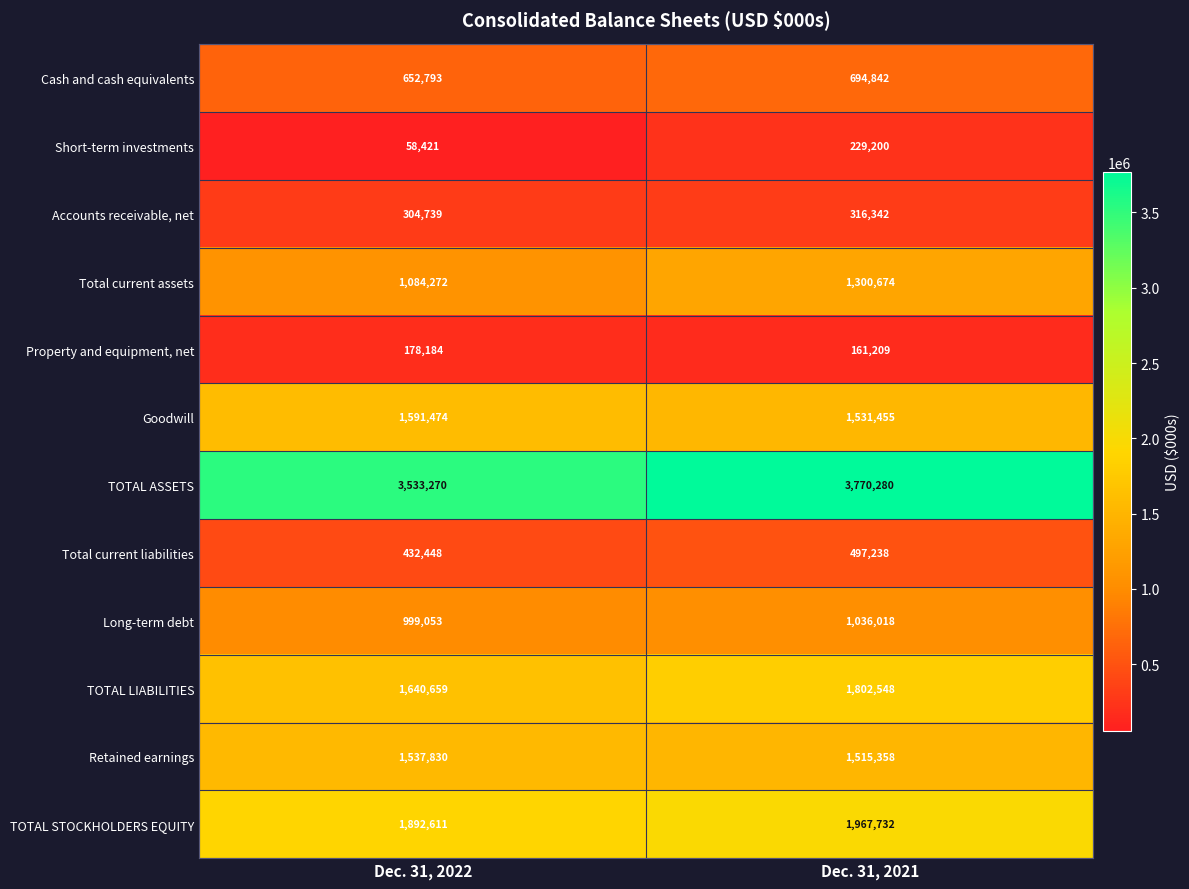

At which category is the sum across all series the highest?

Dec. 31, 2021